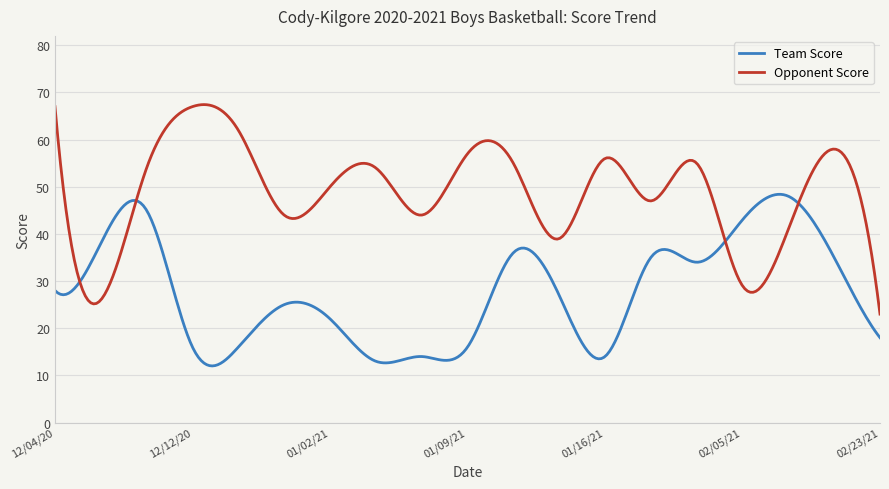

What is the difference between the maximum and second lowest values in the Opponent Score series?

42.3